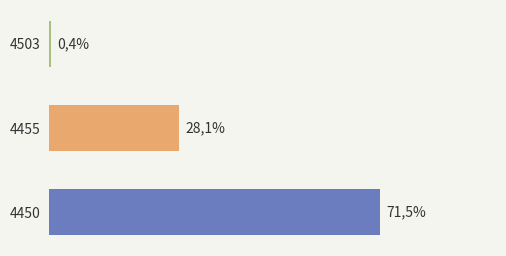

Does the chart contain any negative values?

No